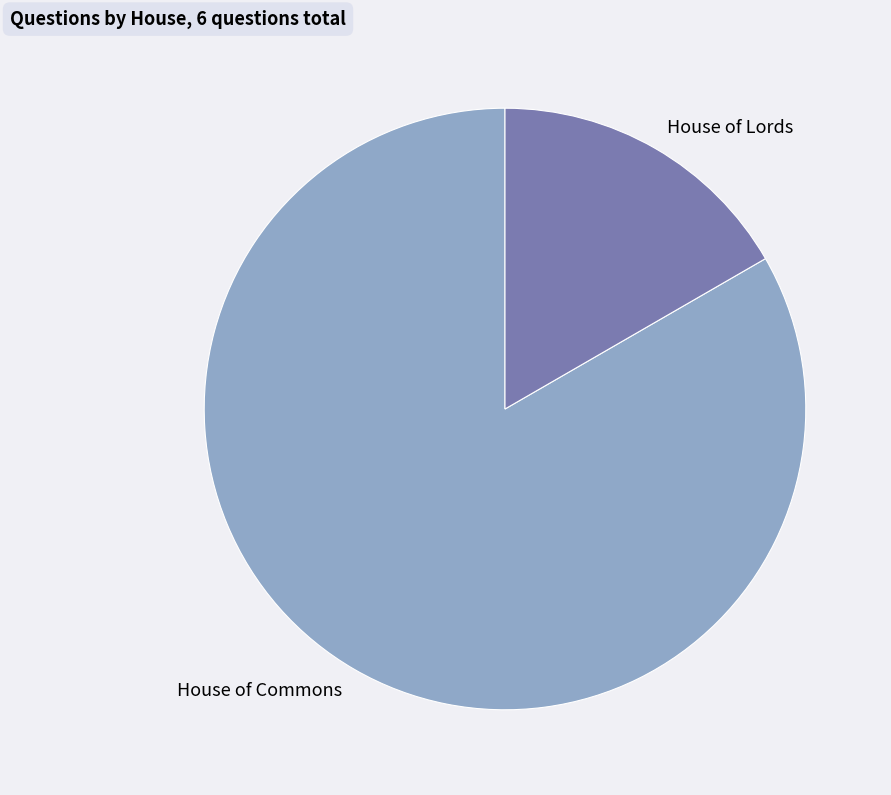

What is the majority slice?

House of Commons